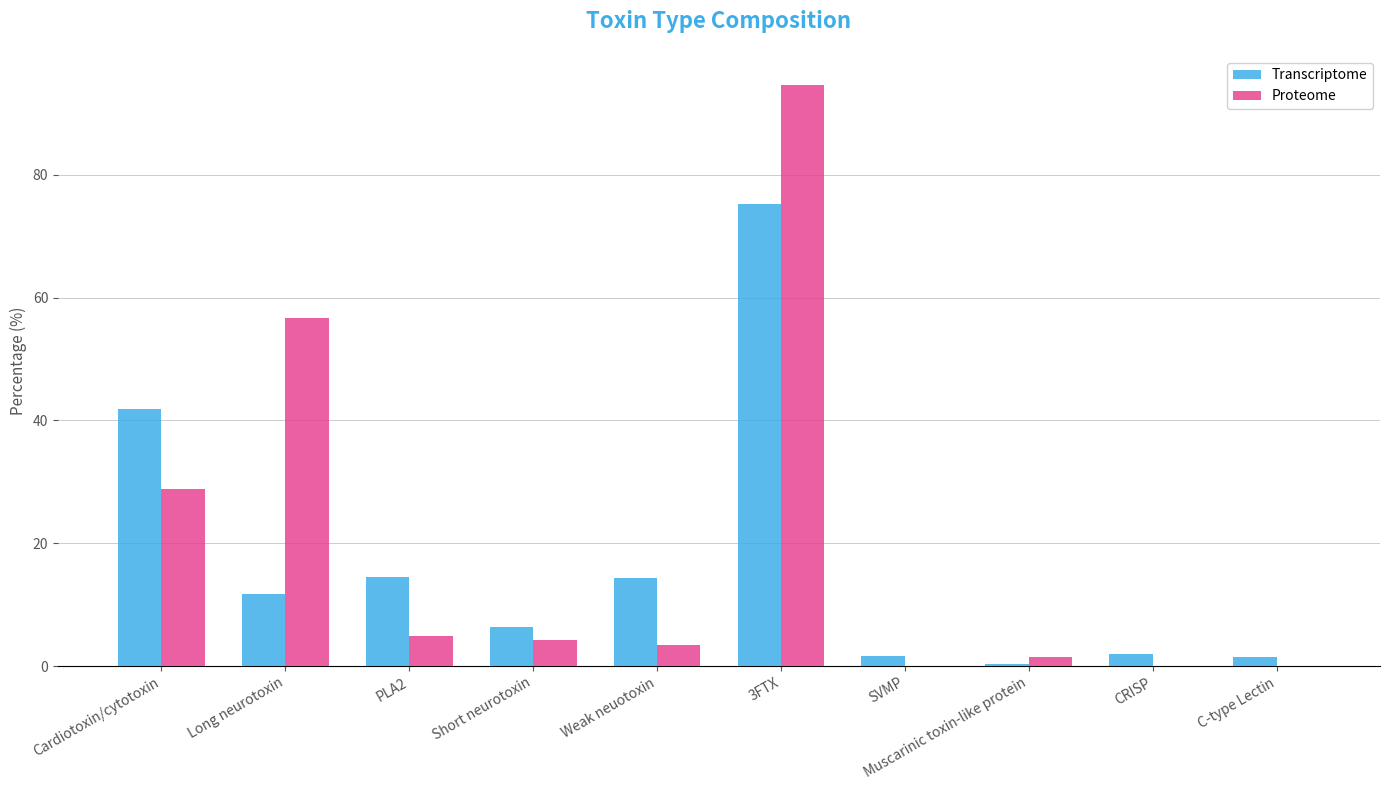

The Proteome series shows 25.2 at Long neurotoxin. True or false?

False